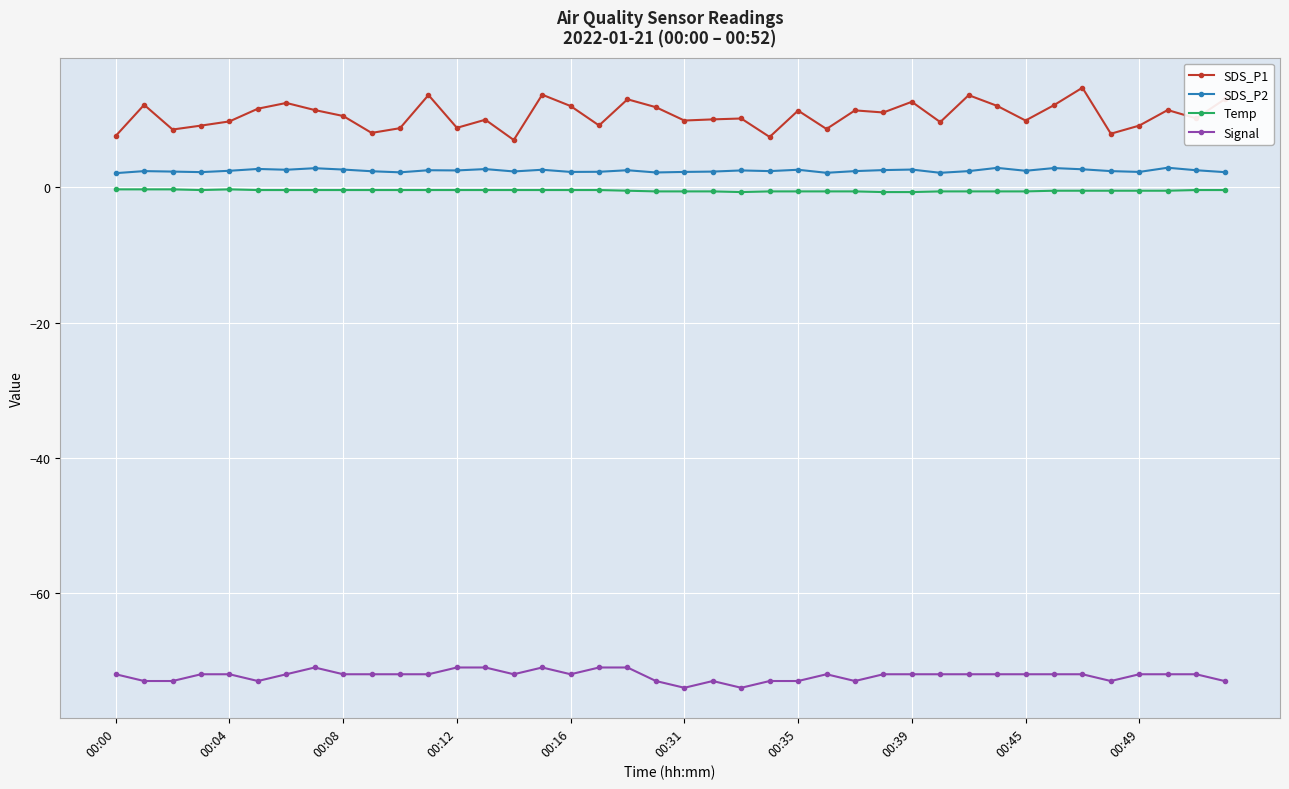

Which series has the largest total across all categories?

SDS_P1